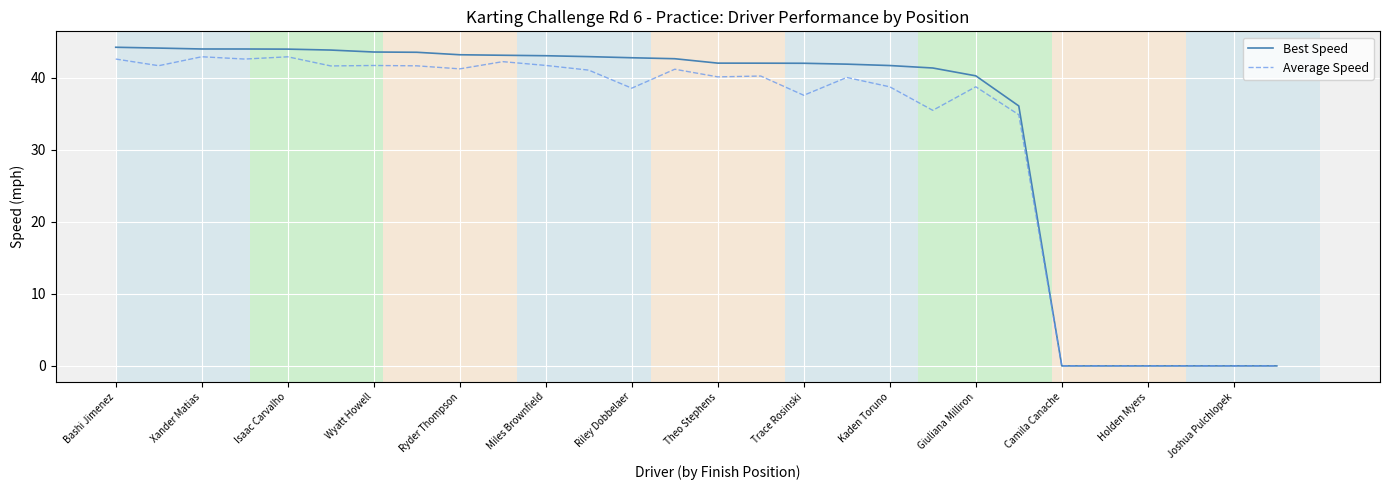

Which series has the widest spread of values?

Best Speed